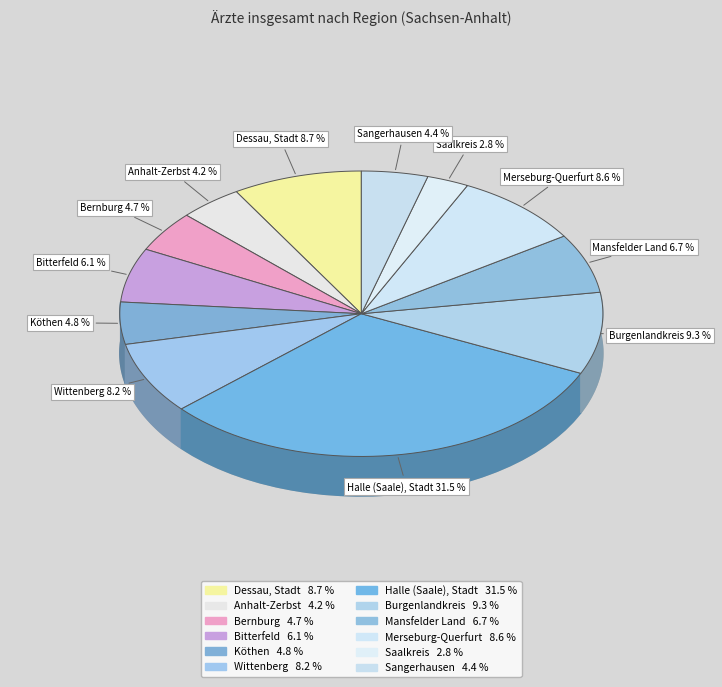

How many segments does this pie chart have?

12